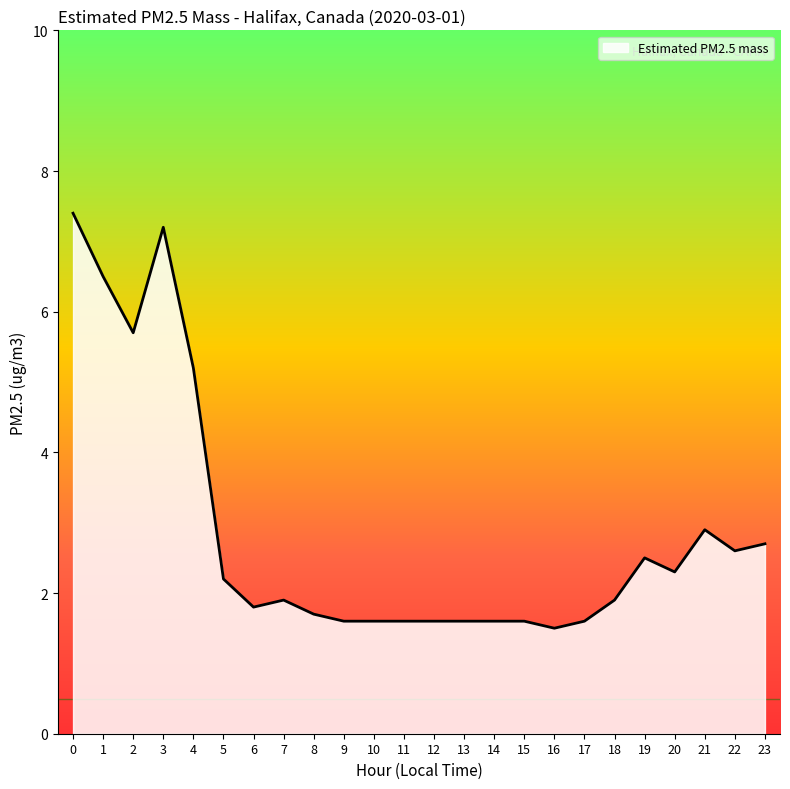

What is the approximate value at 21?

2.9